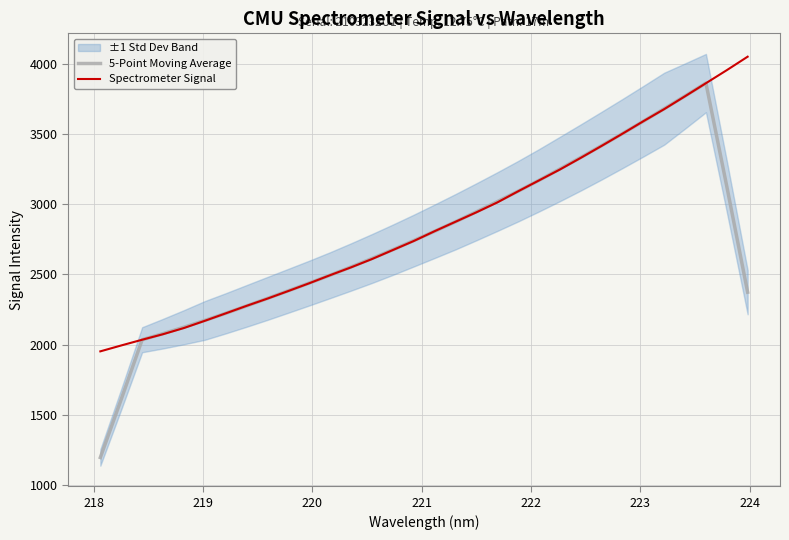

What is the maximum value for Spectrometer Signal?

4048.7